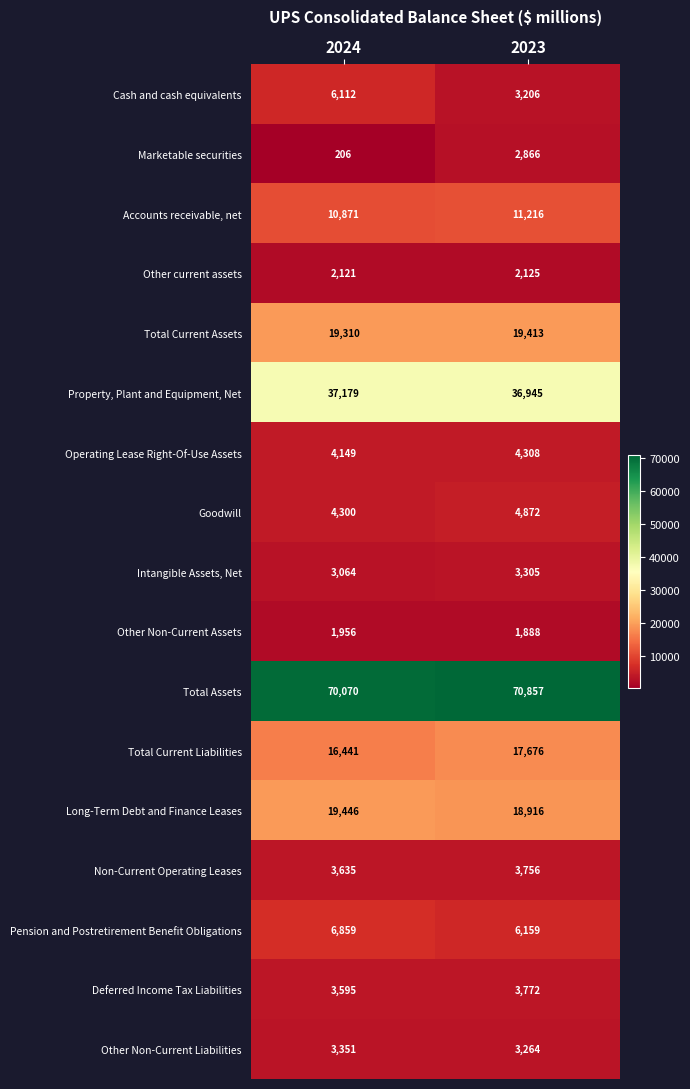

What is the difference between the Deferred Income Tax Liabilities values at 2024 and 2023?

177